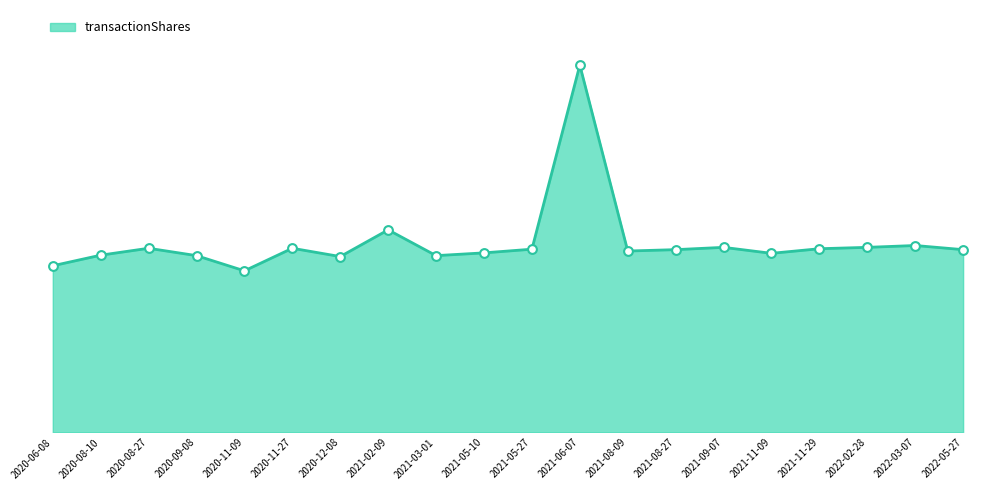

What is the change in value from 2020-08-10 to 2020-08-27?

+15